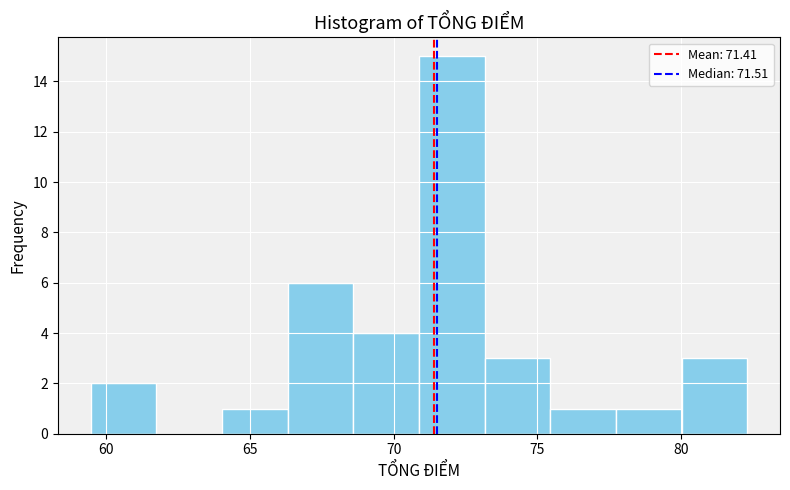

Over which range of the x-axis is the bar tallest?

71.0 to 73.0